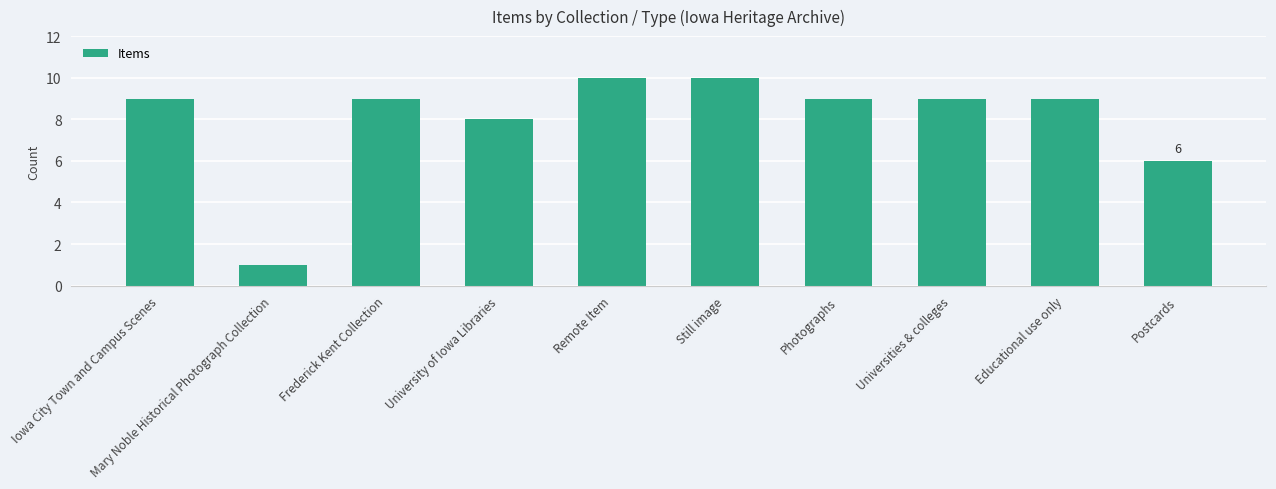

Count the number of categories in the chart.

10